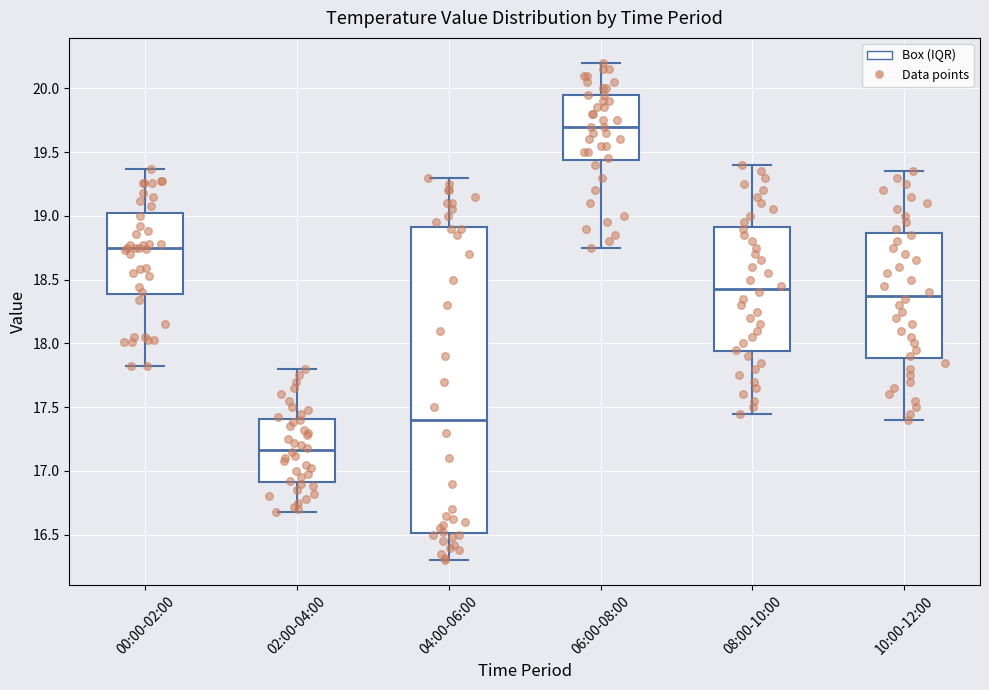

Which box has the lowest median line?

02:00-04:00